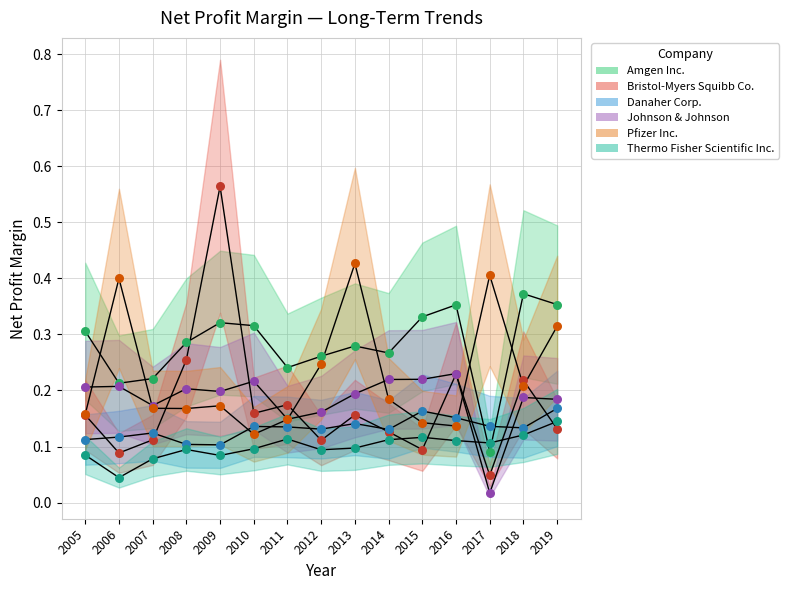

At which category is the sum across all series the highest?

2009